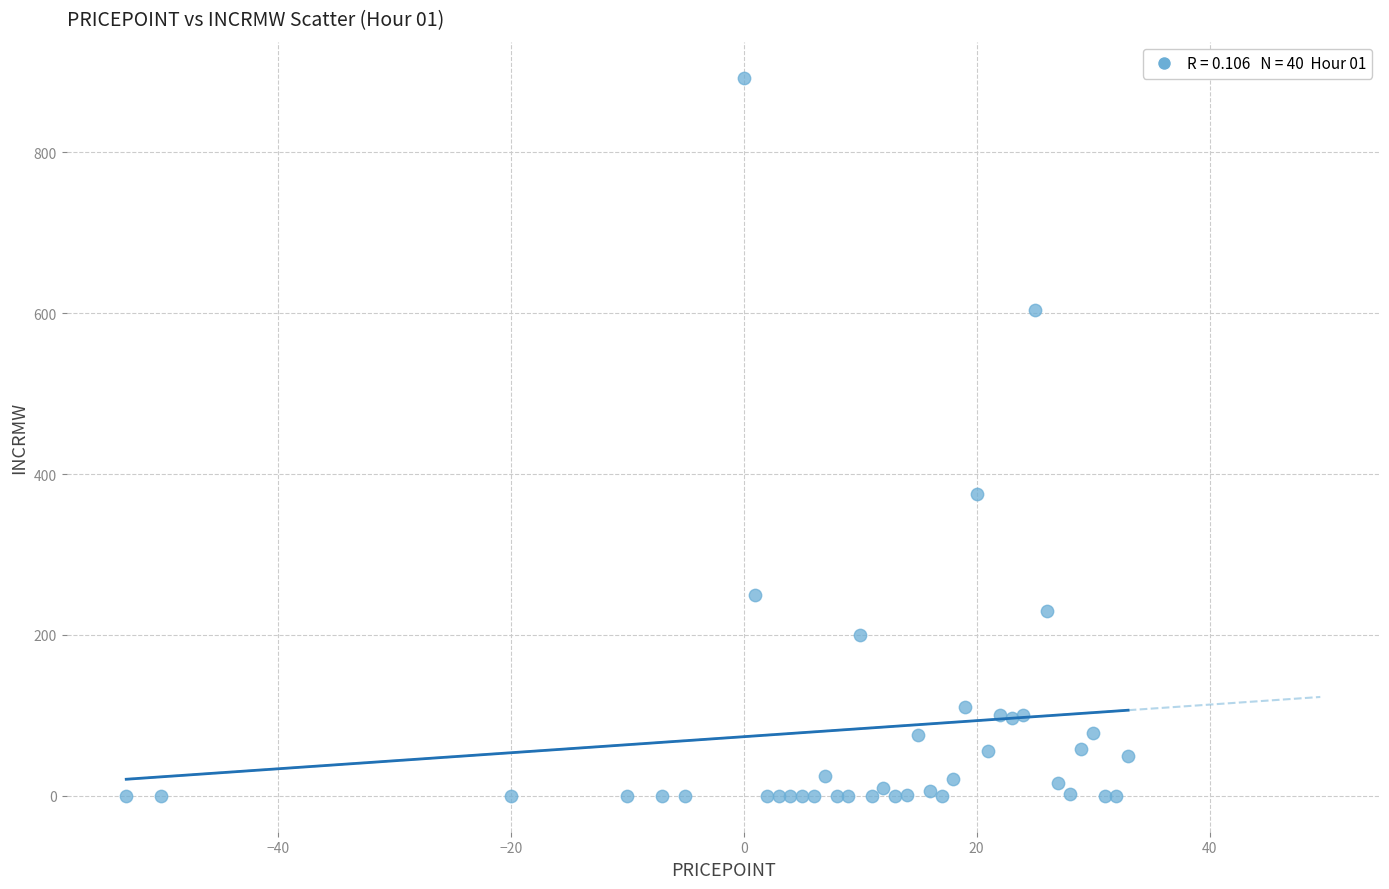

What Y value in the scatter plot is closest to 446?

375.0